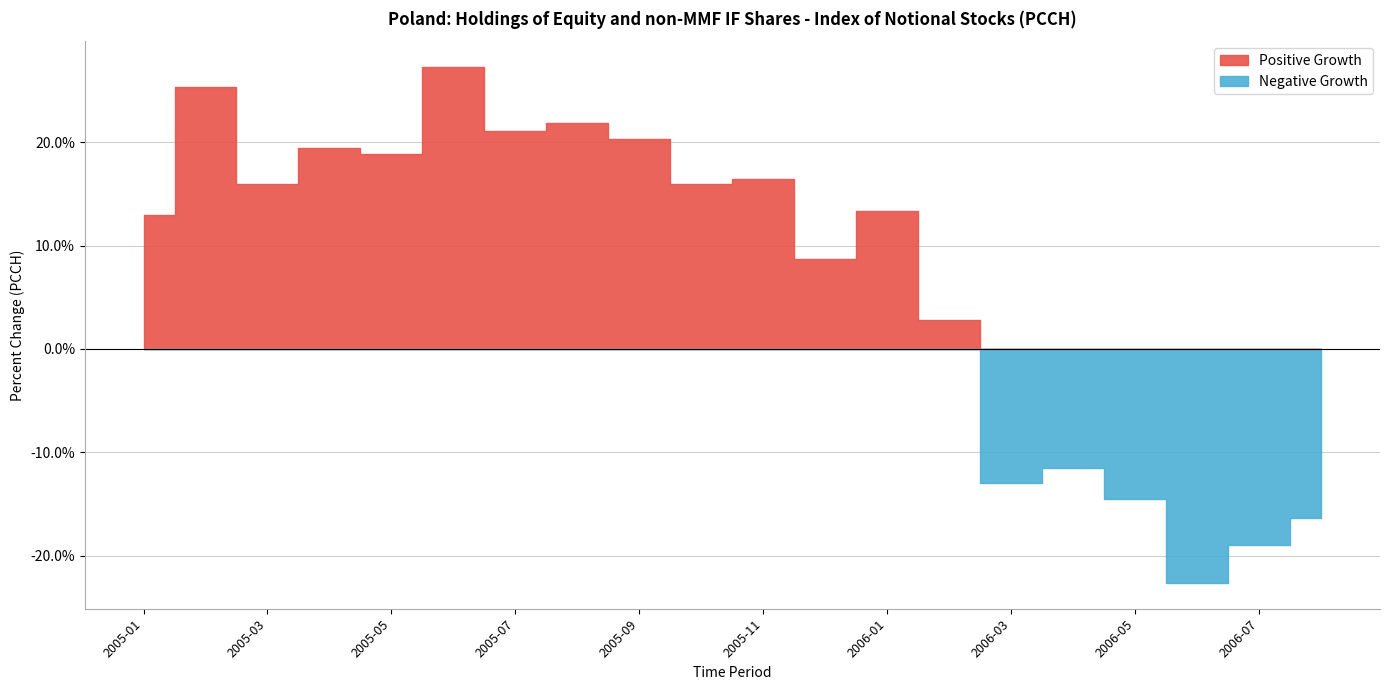

What is the label of the 12th point from the right?

2005-09